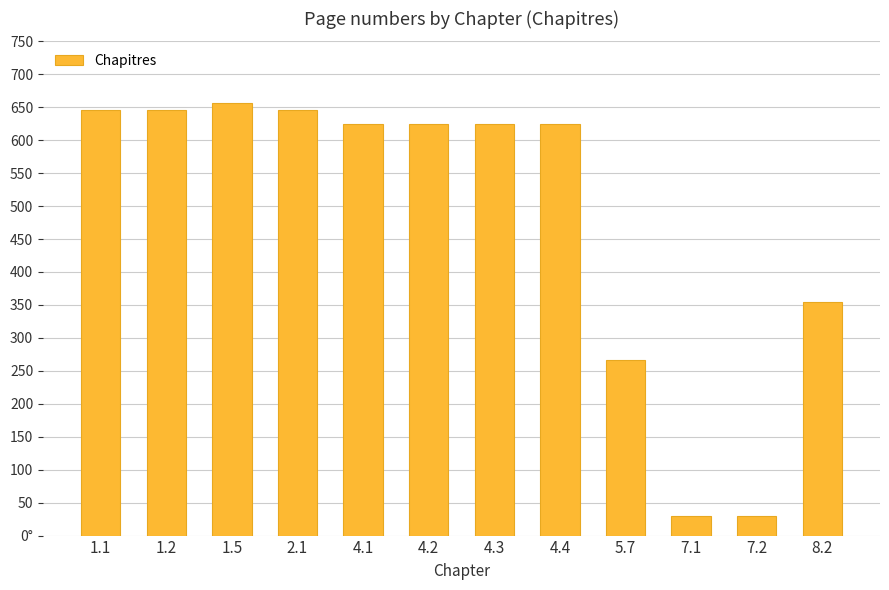

What is the difference between the maximum and minimum values?

626